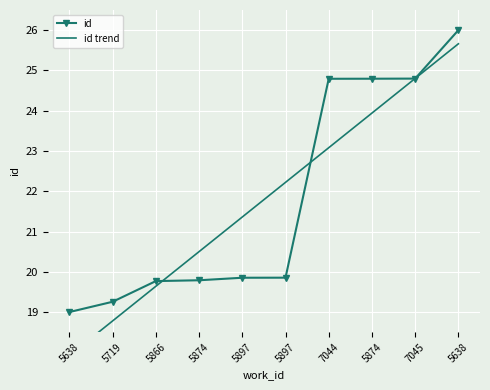

Is it true that id equals 19.9 at 5897?

True